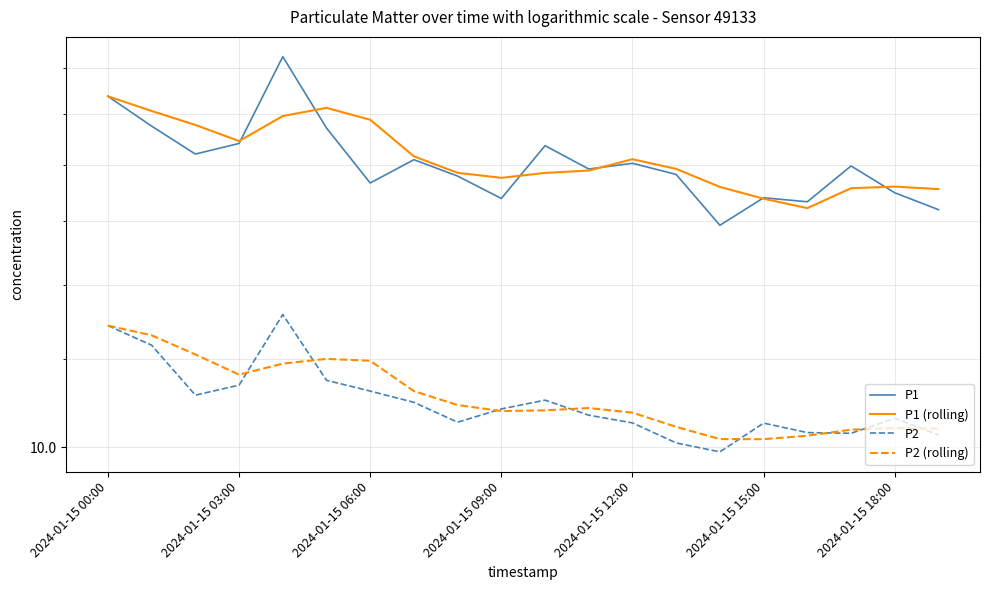

What is the difference between the maximum and minimum values in the P2 series?

3.3